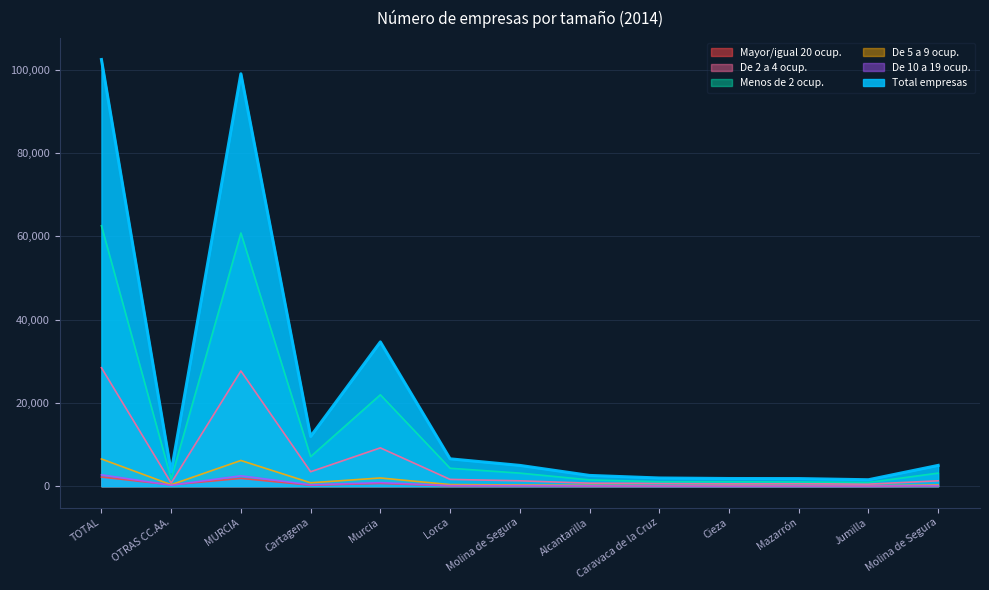

Count the number of data series in this chart.

6